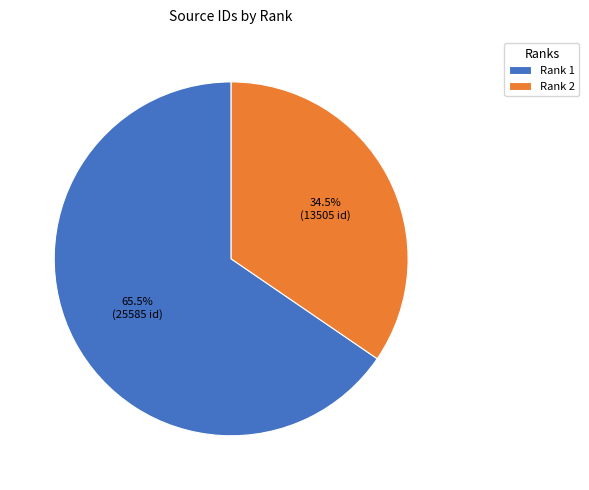

How many slices are in this pie chart?

2